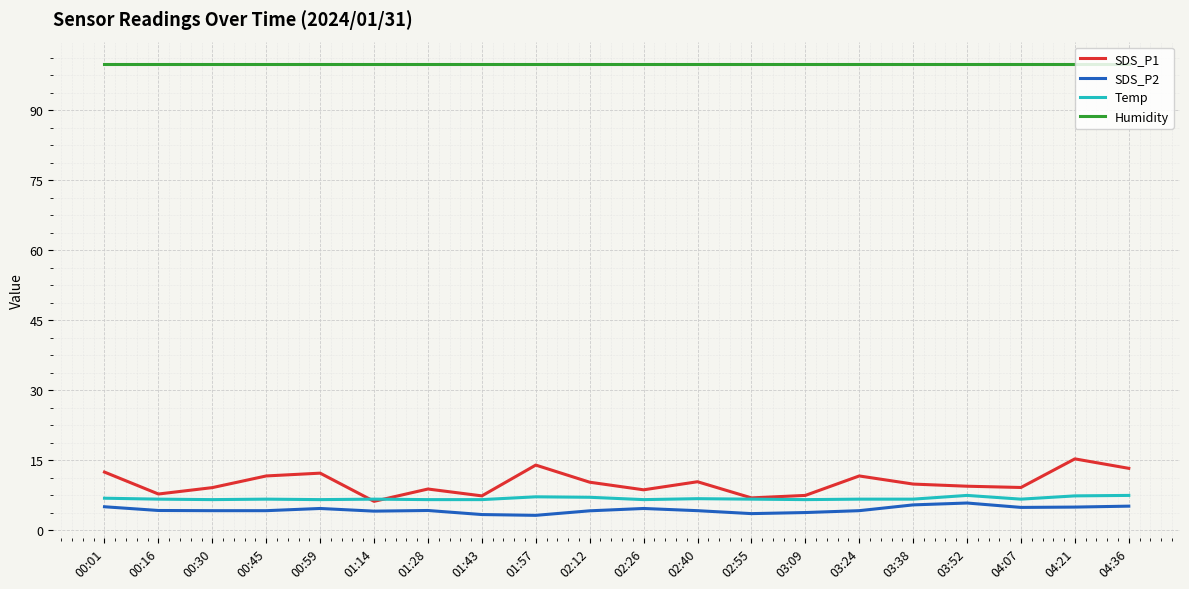

Which series changed the most between 01:14 and 04:21?

SDS_P1